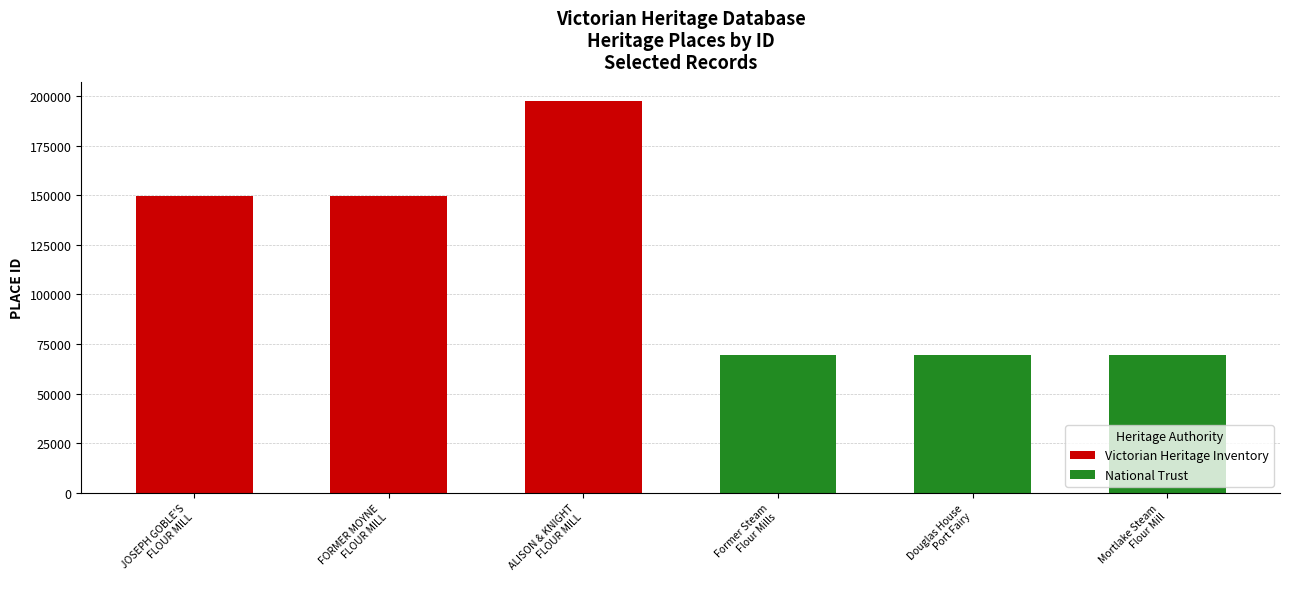

Between ALISON & KNIGHT
FLOUR MILL and Douglas House
Port Fairy, which is larger?

ALISON & KNIGHT
FLOUR MILL